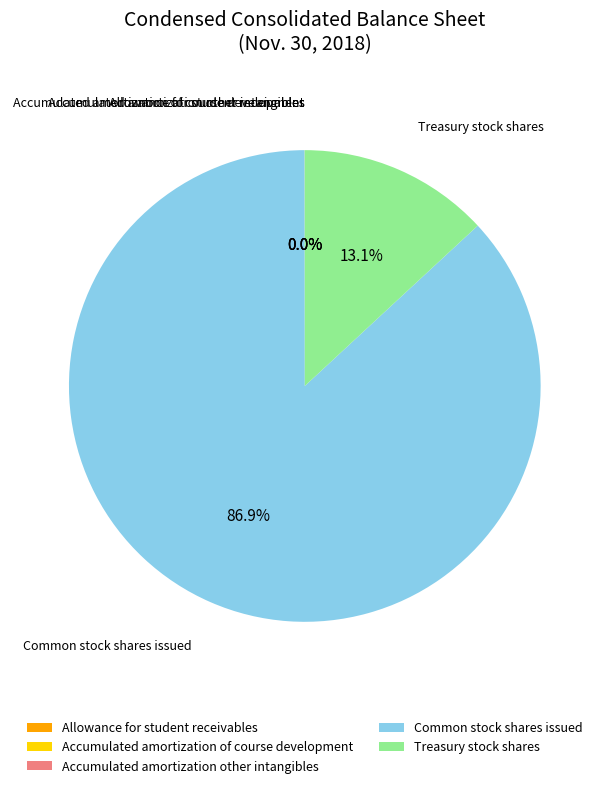

To the nearest percent, what is the difference between the largest and smallest slice percentages?

87%